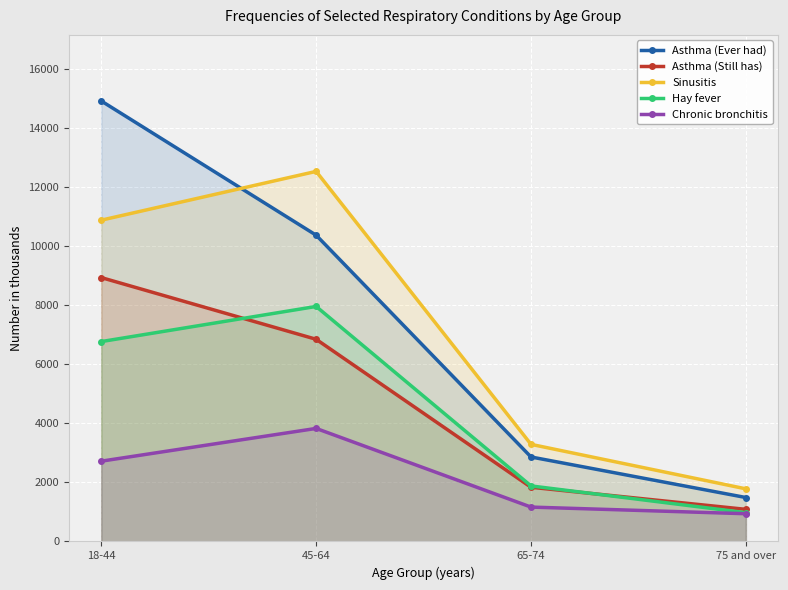

Which has a higher value, 18-44 or 75 and over?

18-44